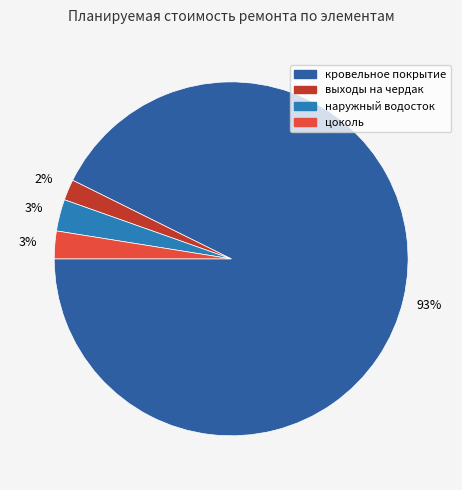

To the nearest percent, what is the difference between the наружный водосток and кровельное покрытие slice percentages?

90%